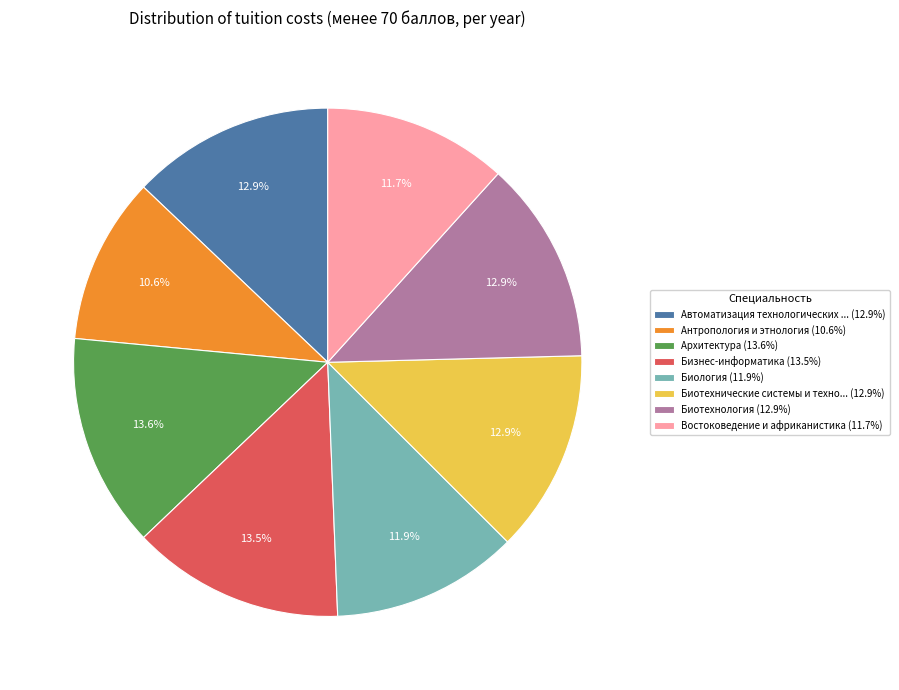

Which has a higher value, Антропология и этнология (10.6%) or Биотехнология (12.9%)?

Биотехнология (12.9%)